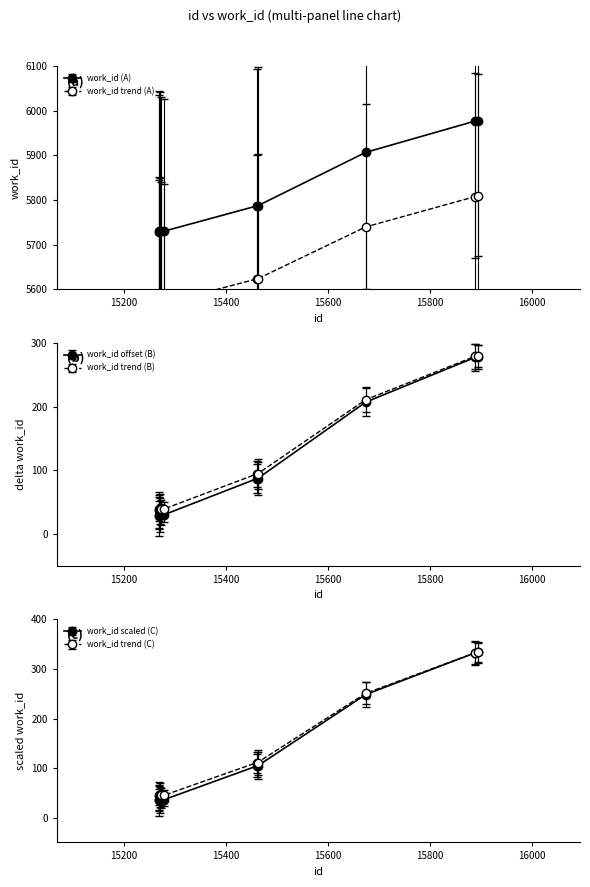

List the labels in order of value, smallest first.

15268, 15269, 15270, 15272, 15278, 15461, 15462, 15674, 15888, 15894